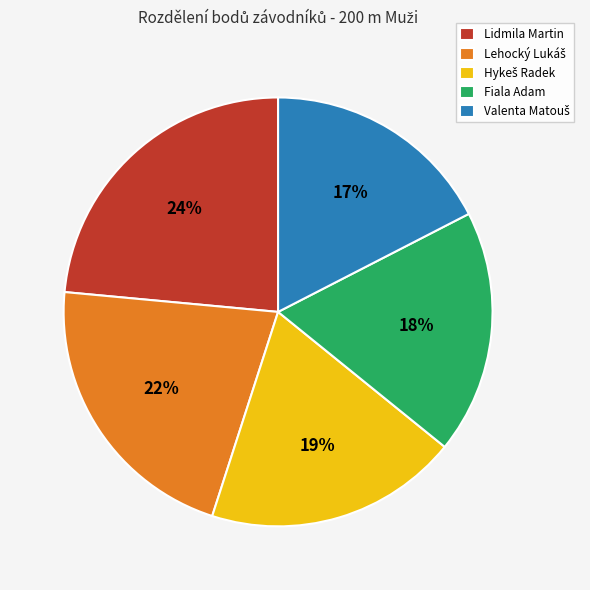

Does Lidmila Martin represent more than half of the total?

No